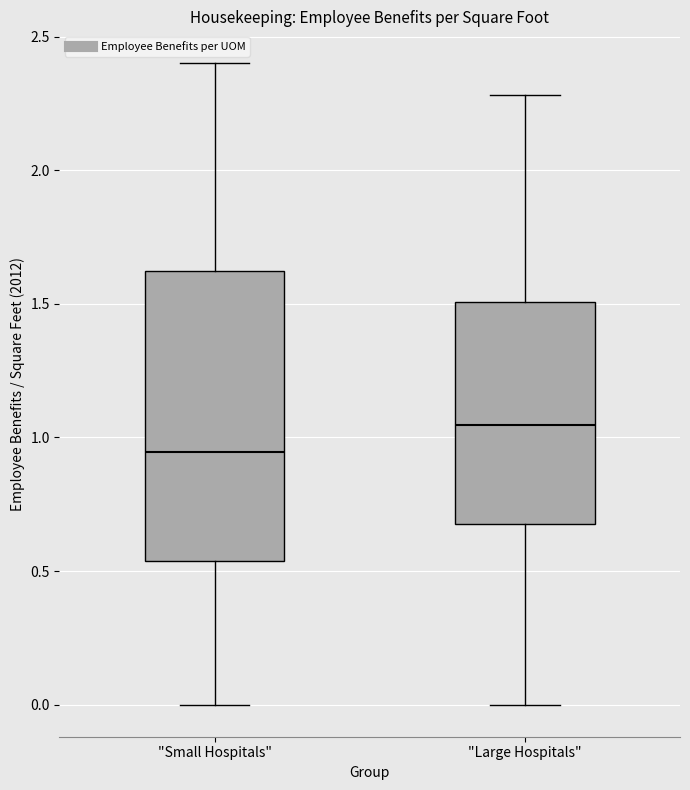

Where is the lower edge of the box for "Small Hospitals" on the y-axis? The values are not printed on the chart, so give them approximately, as read against the axis.

0.55